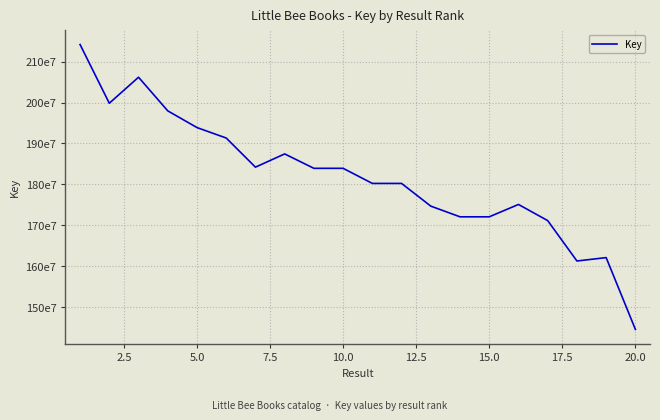

Does the chart have visible grid lines?

Yes